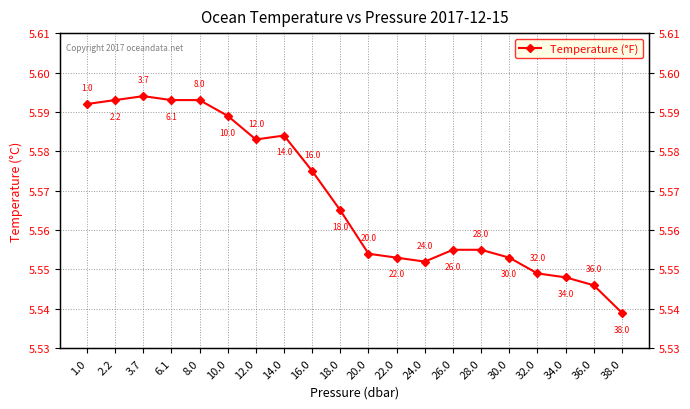

What is the sum of the values at 26.0 and 10.0?

11.1